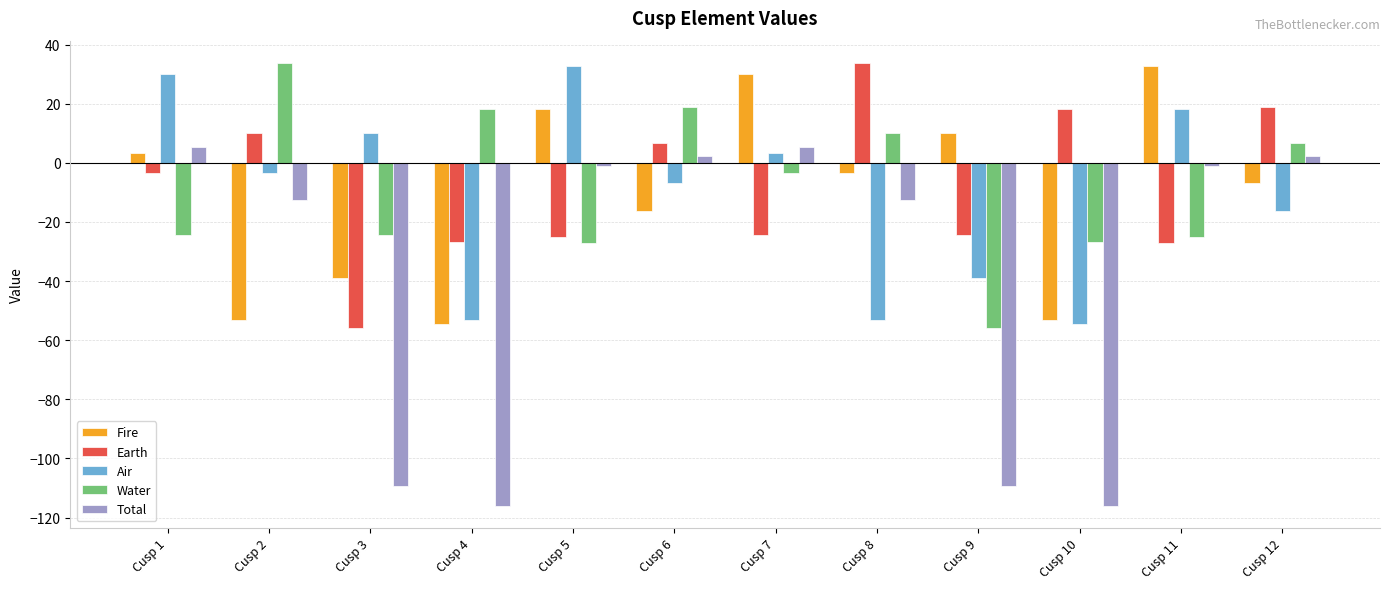

What is the value of the Fire bar at the 10th from the left?

-53.1